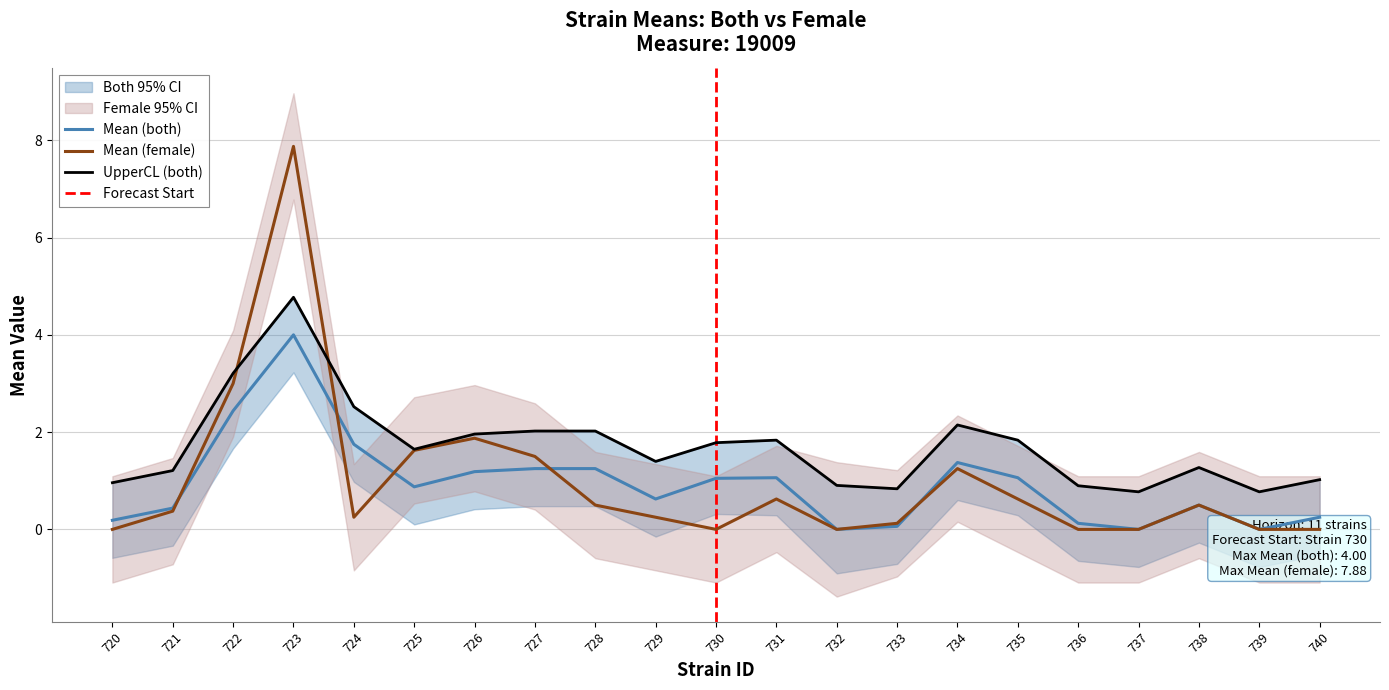

How many lines are shown in the chart?

3